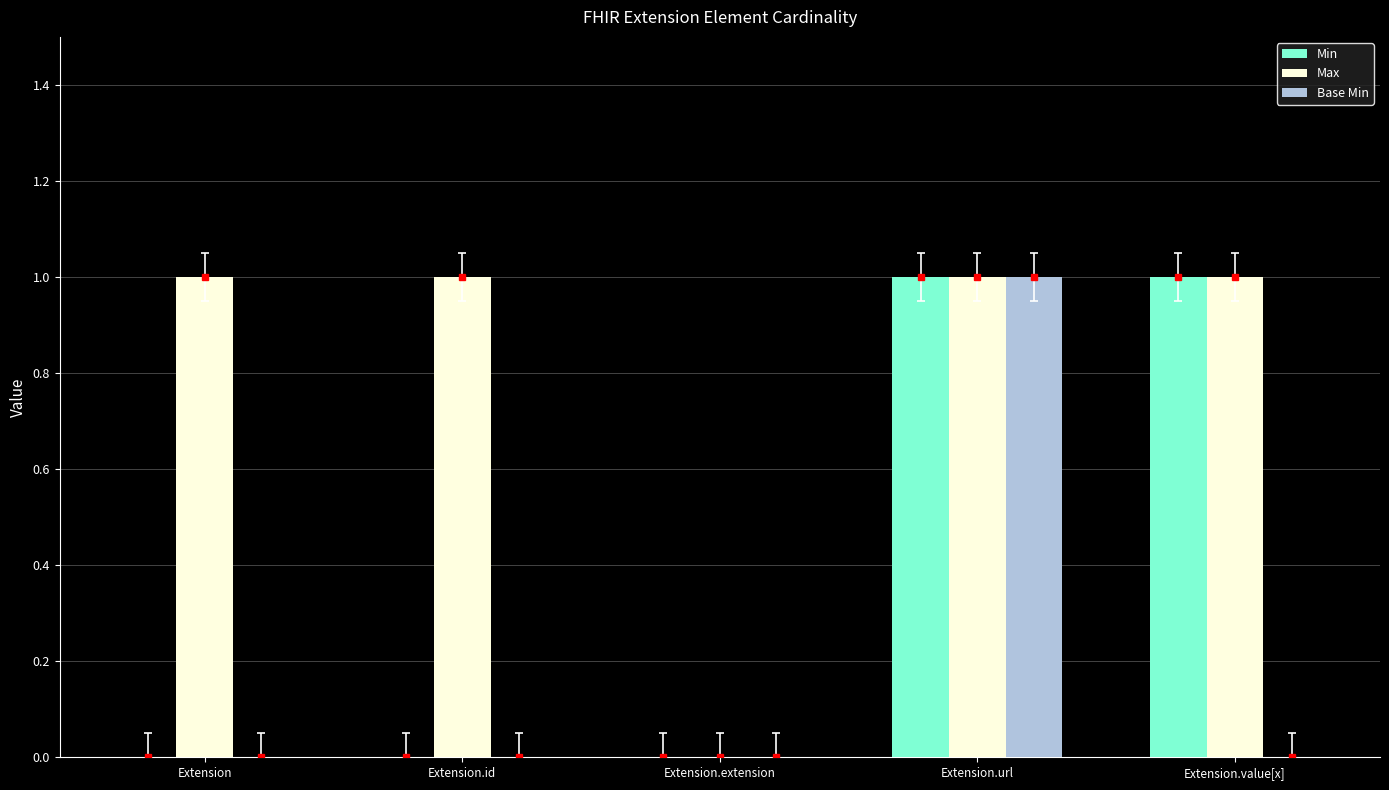

Count the Min values in the range 0 to 1.

5